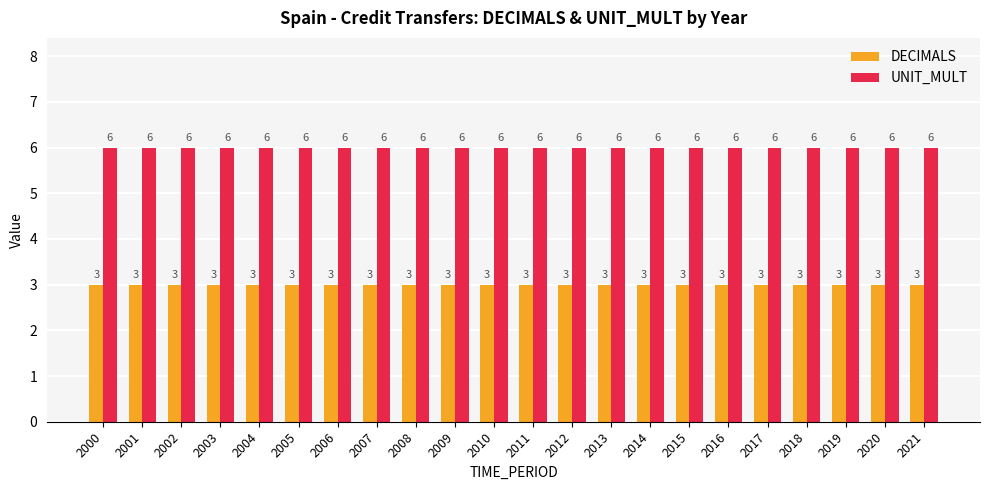

What is the maximum value shown in the chart?

6